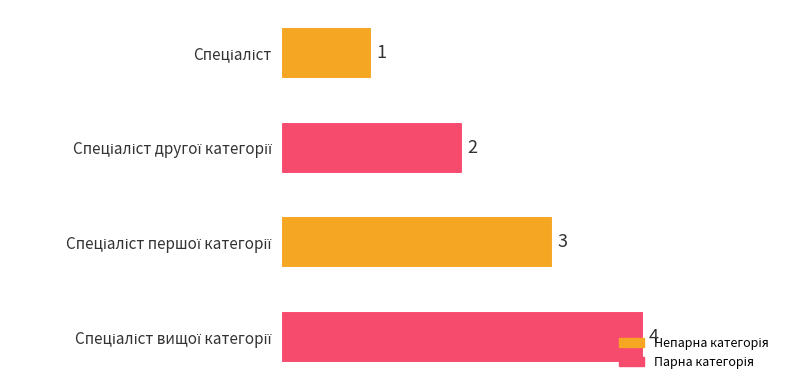

How many values are between 2 and 4?

3